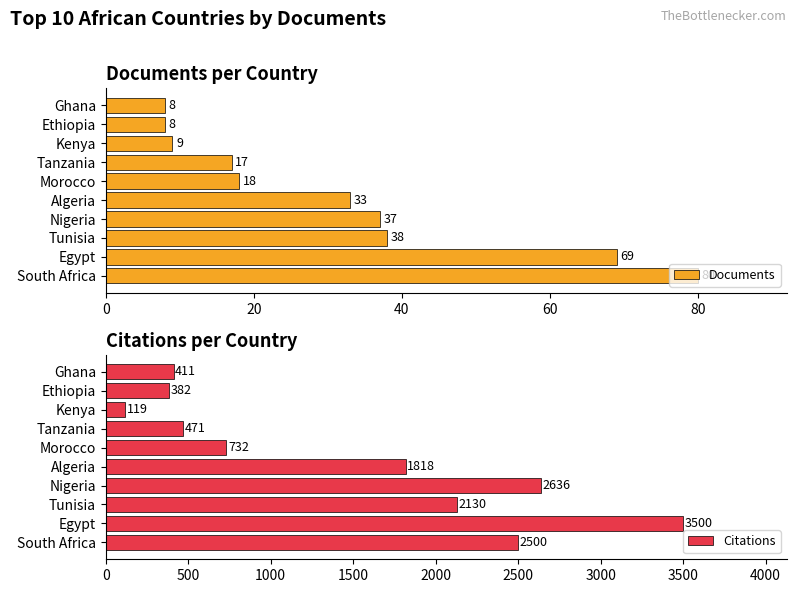

How many bars are there in each group?

2